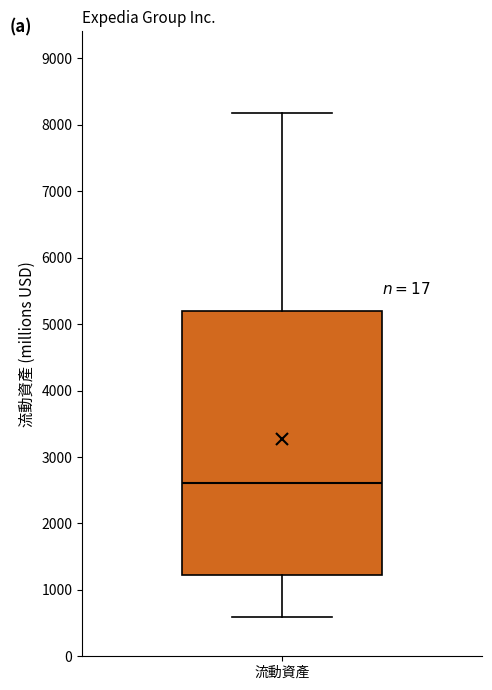

Where does the median line of the box for 流動資產 sit on the y-axis? The values are not printed on the chart, so give them approximately, as read against the axis.

2600